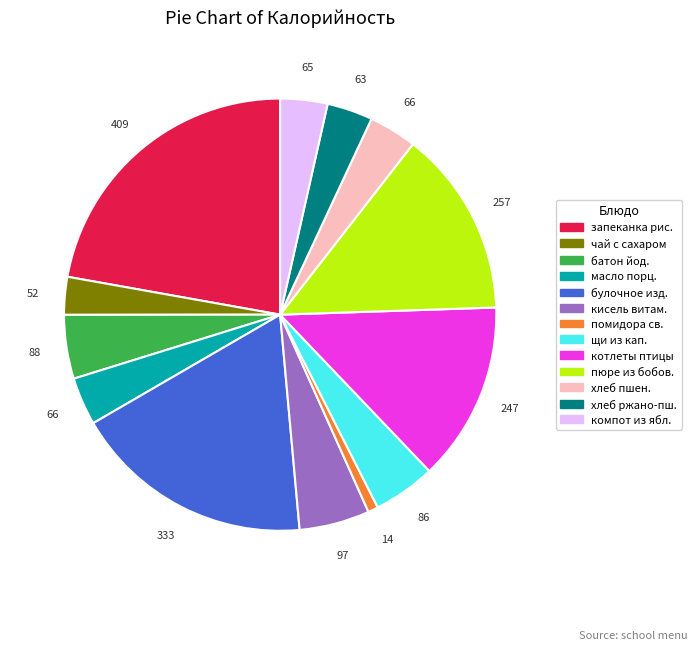

Does any single category account for the majority?

No